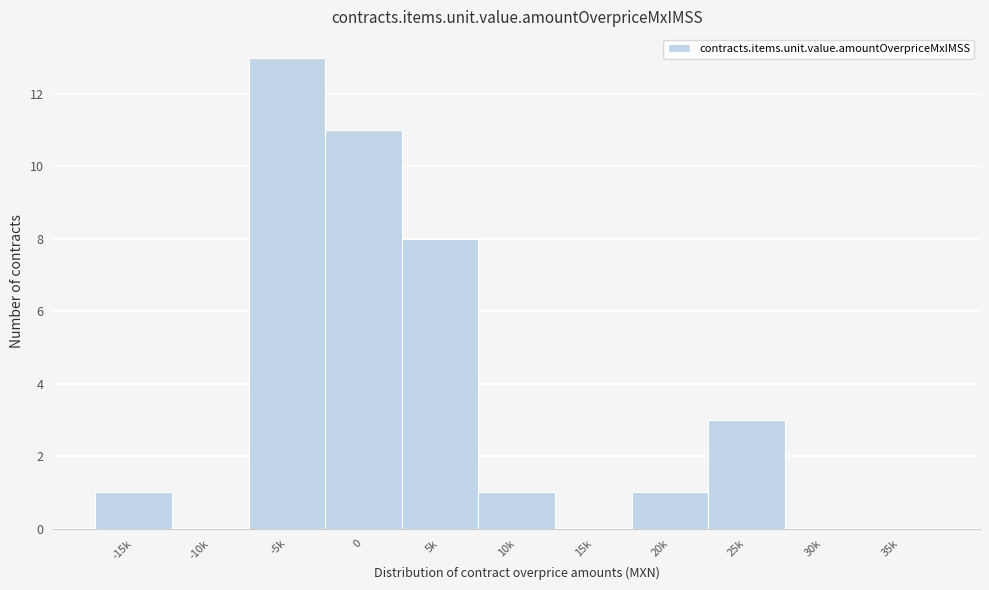

Reading right to left, transcribe all the data shown in this chart.

35k=0	30k=0	25k=3	20k=1	15k=0	10k=1	5k=8	0=11	-5k=13	-10k=0	-15k=1